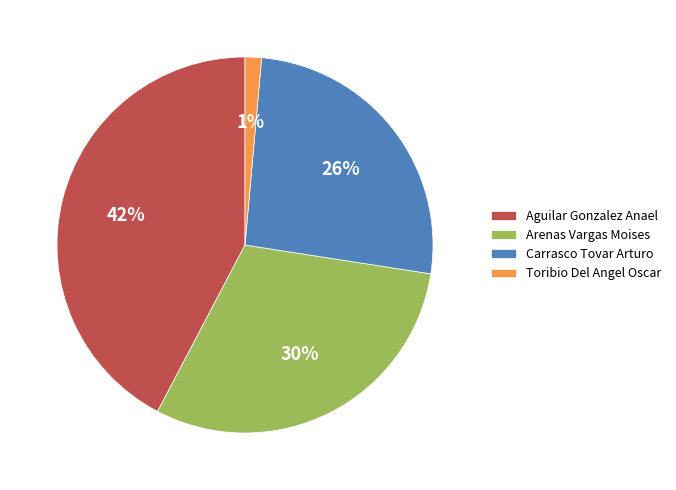

How many slices are in this pie chart?

4